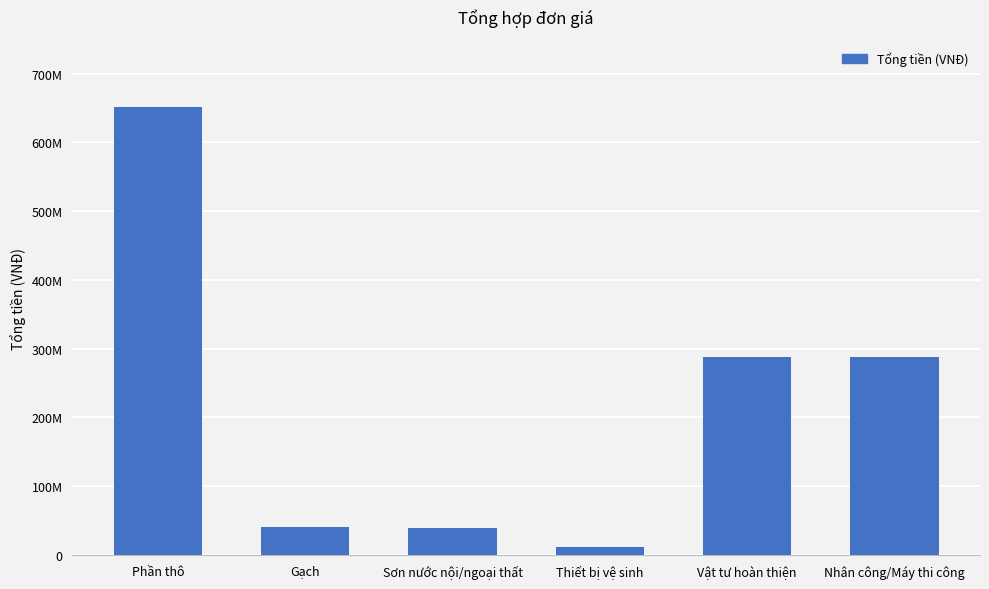

The value at Nhân công/Máy thi công is 288000000.0. True or false?

True